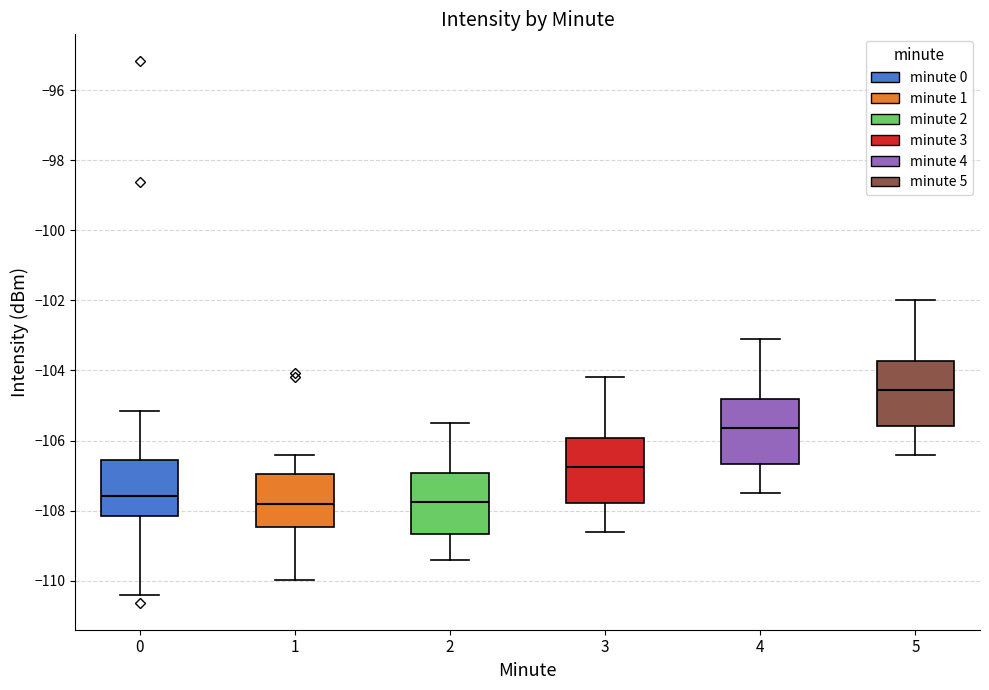

Reading left to right, transcribe this box plot: for each box, give where its median line is, the range the box spans, and where its two whiskers end, as read against the y-axis. The values are not printed on the chart, so give them approximately, as read against the axis.

0: median -107.6, box -108.2 to -106.6, whiskers -110.4 to -105.2
1: median -107.8, box -108.4 to -107.0, whiskers -110.0 to -106.4
2: median -107.8, box -108.6 to -107.0, whiskers -109.4 to -105.4
3: median -106.8, box -107.8 to -106.0, whiskers -108.6 to -104.2
4: median -105.6, box -106.6 to -104.8, whiskers -107.4 to -103.0
5: median -104.6, box -105.6 to -103.8, whiskers -106.4 to -102.0